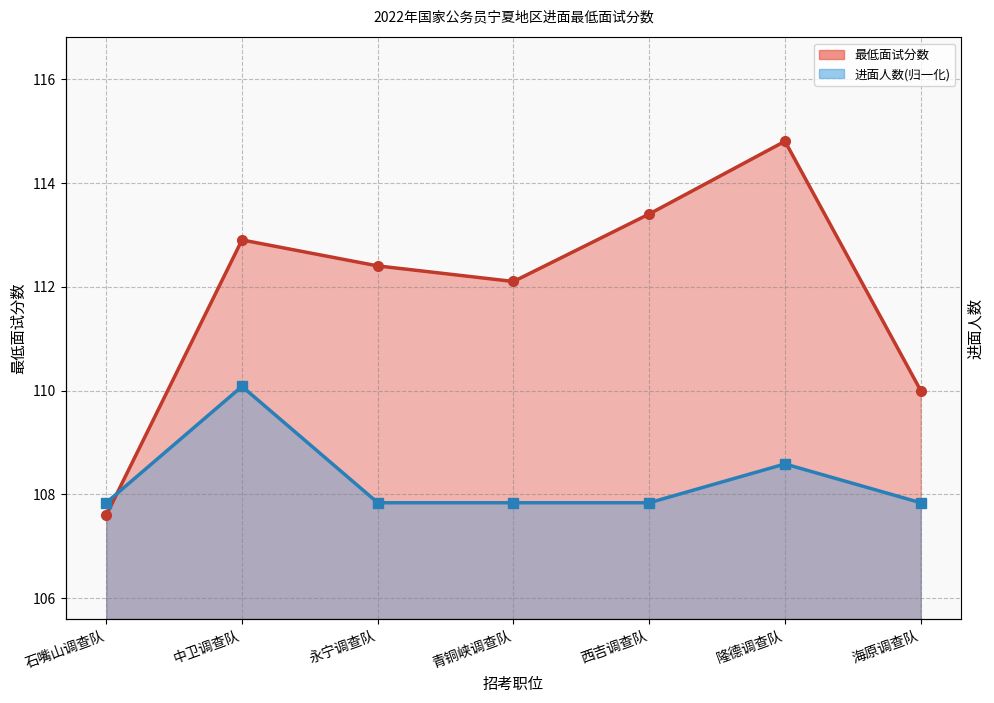

Is it true that 进面人数_line equals 62.5 at 隆德调查队?

False